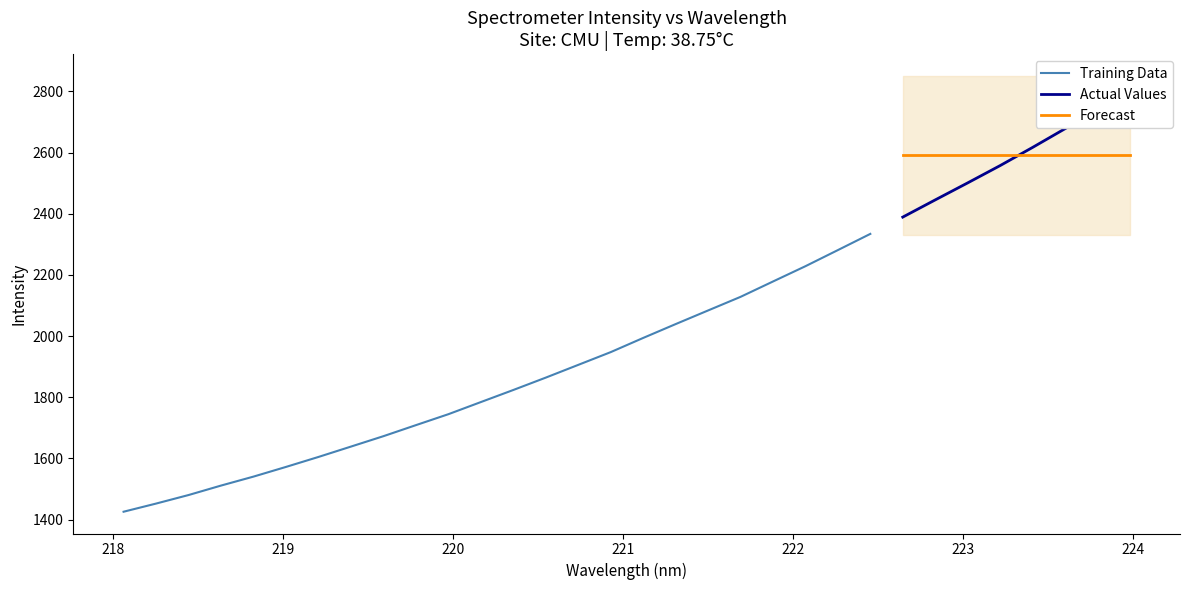

Reading right to left, list all the values displayed in this chart.

223.9802=2802.0	223.7895=2737.9	223.5987=2677.6	223.408=2616.5	223.2172=2557.2	223.0264=2500.7	222.8355=2445.1	222.6447=2388.9	222.4538=2334.1	222.263=2281.2	222.0721=2228.5	221.8812=2178.5	221.6902=2128.3	221.4993=2083.9	221.3083=2039.3	221.1174=1994.1	220.9264=1947.7	220.7354=1906.0	220.5444=1864.4	220.3533=1824.0	220.1623=1784.5	219.9712=1744.8	219.7801=1709.0	219.589=1673.0	219.3979=1638.9	219.2067=1605.1	219.0156=1572.5	218.8244=1540.8	218.6332=1511.5	218.442=1480.5	218.2508=1452.6	218.0596=1426.0